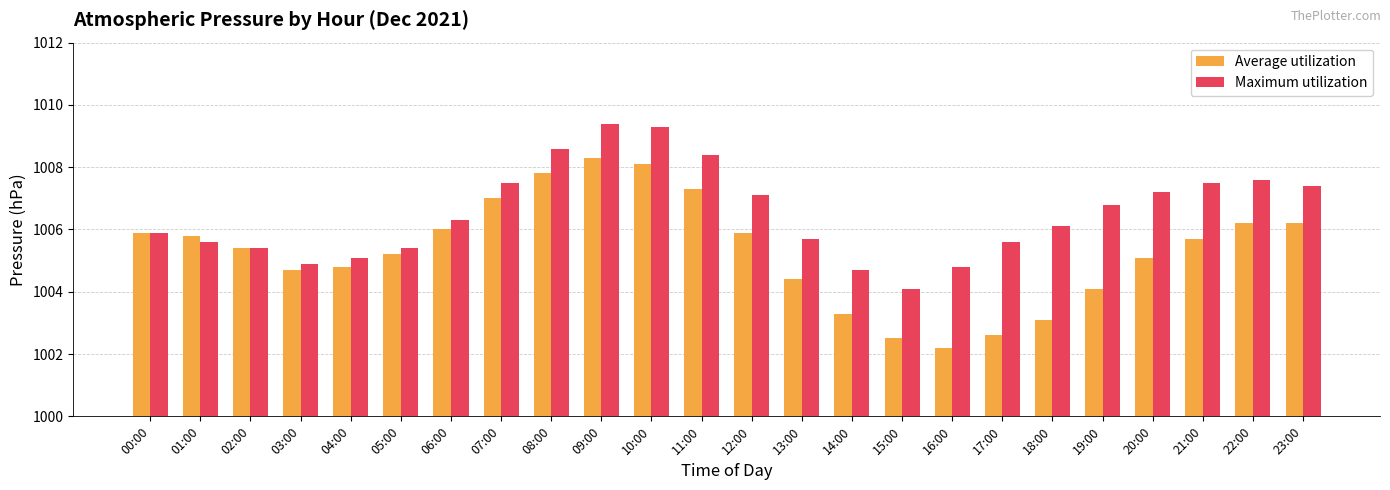

At which category does the chart reach its minimum across all series?

16:00